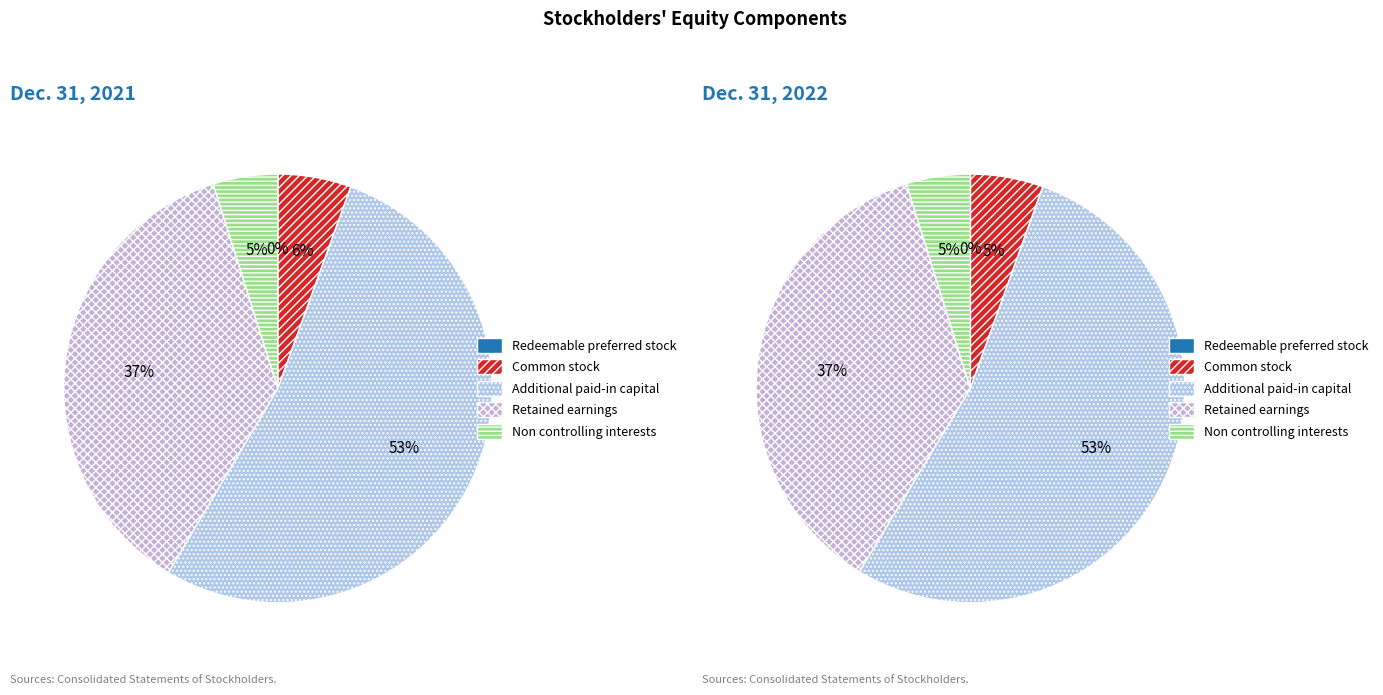

How much of the chart is everything except values_2022?

94.5%